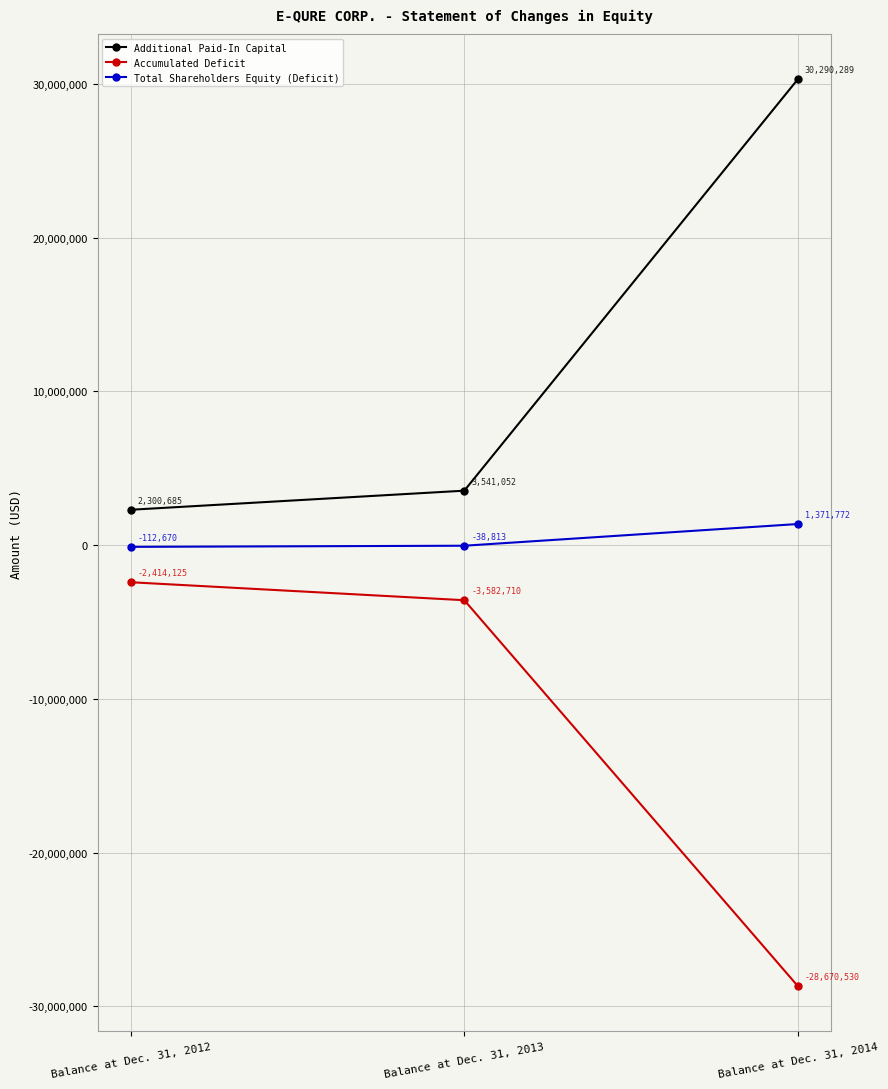

Reading left to right, list all the values displayed in this chart.

Additional Paid-In Capital: Balance at Dec. 31, 2012=2300685	Balance at Dec. 31, 2013=3541052	Balance at Dec. 31, 2014=30290289
Accumulated Deficit: Balance at Dec. 31, 2012=-2414125	Balance at Dec. 31, 2013=-3582710	Balance at Dec. 31, 2014=-28670530
Total Shareholders Equity (Deficit): Balance at Dec. 31, 2012=-112670	Balance at Dec. 31, 2013=-38813	Balance at Dec. 31, 2014=1371772